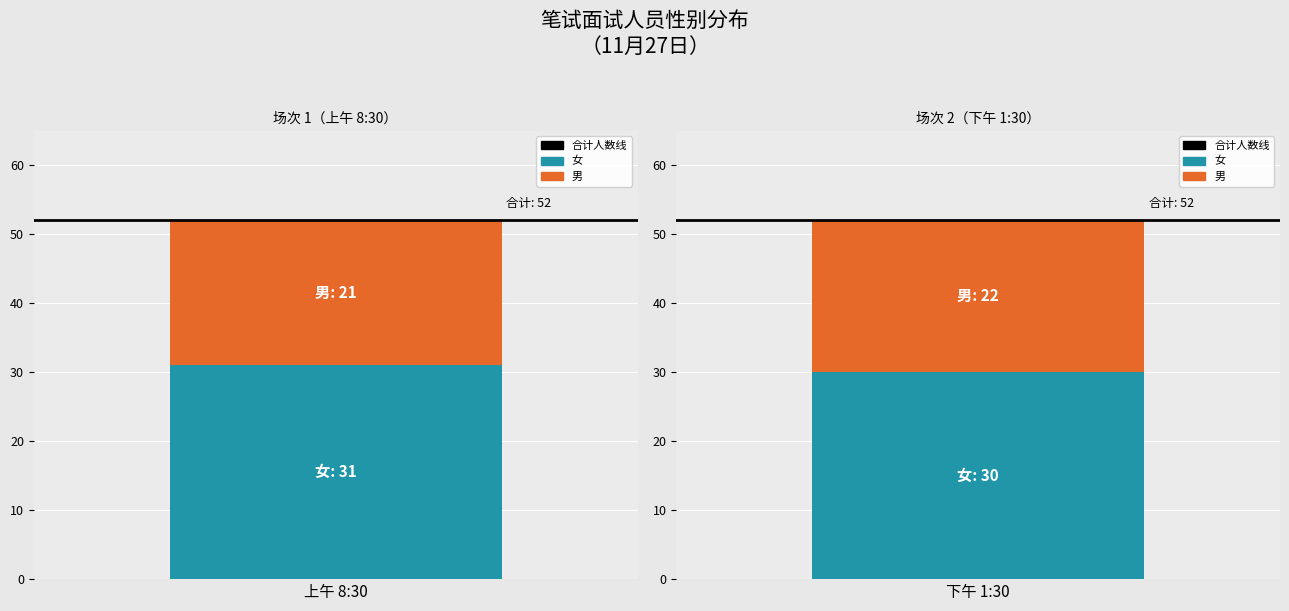

Which category has the highest value across all series?

11月27日上午8:30